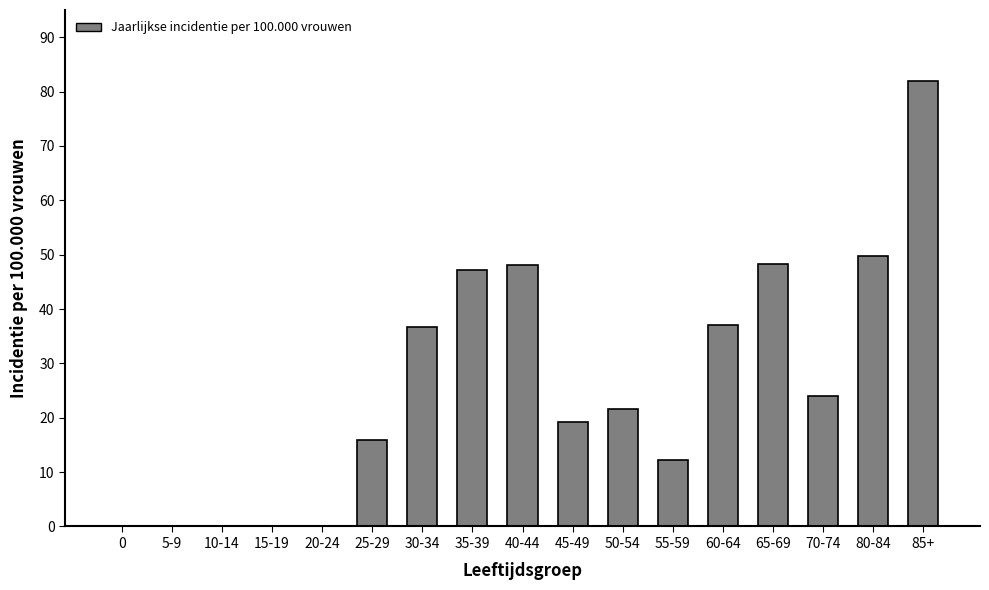

Are the bars horizontal?

No